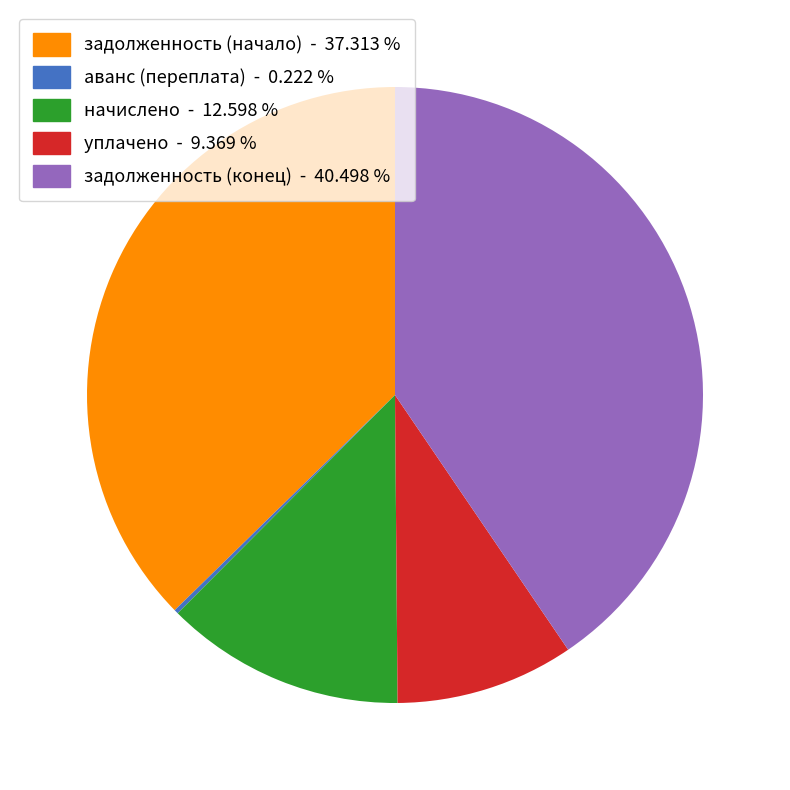

Does any single category account for the majority?

No